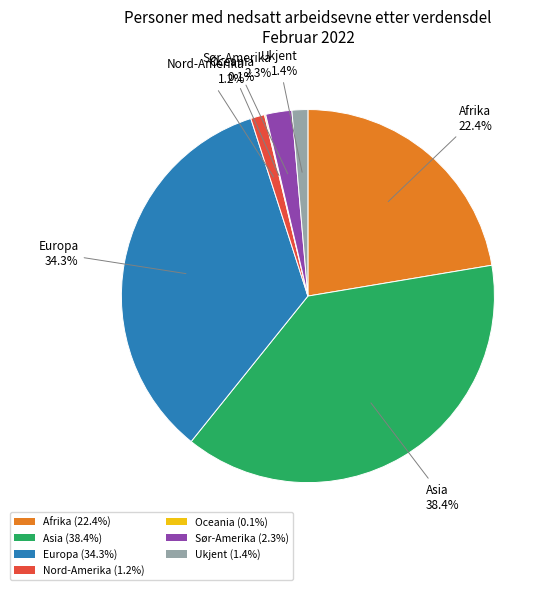

Does Ukjent represent more than half of the total?

No